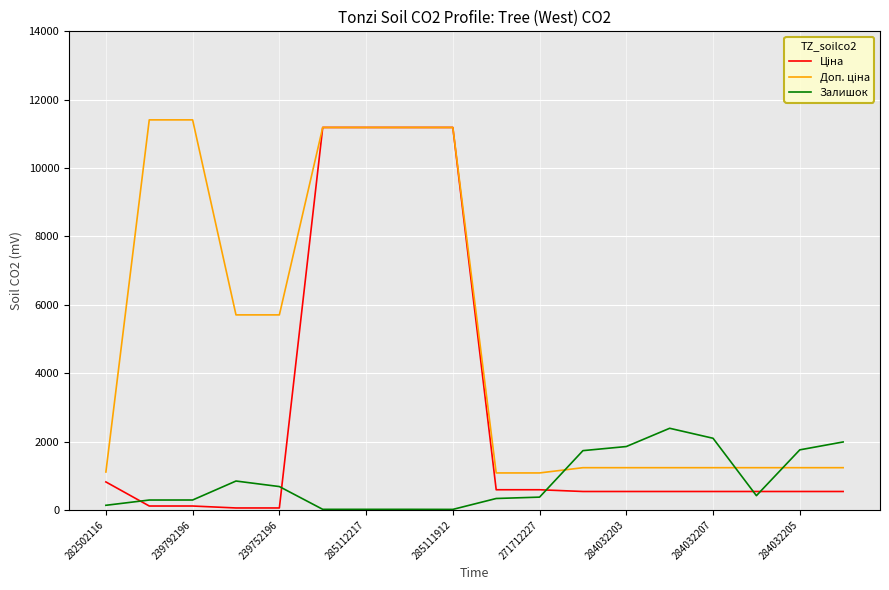

What is the highest value of the Залишок series?

2388.0